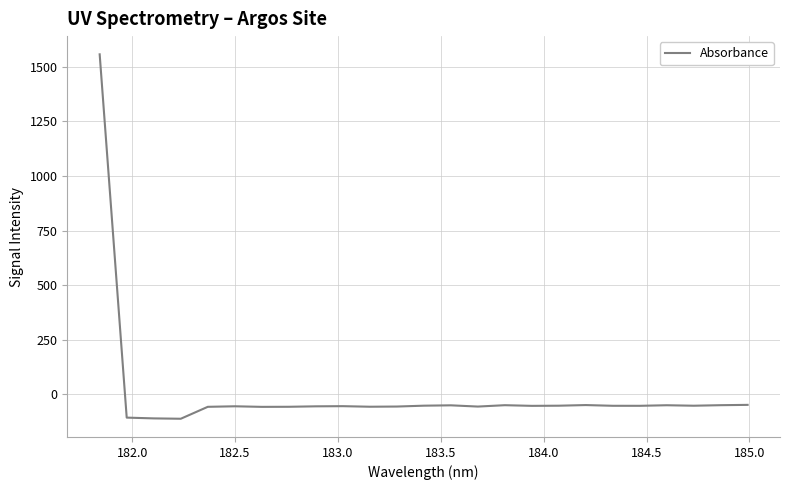

What is the minimum value shown in the chart?

-112.1